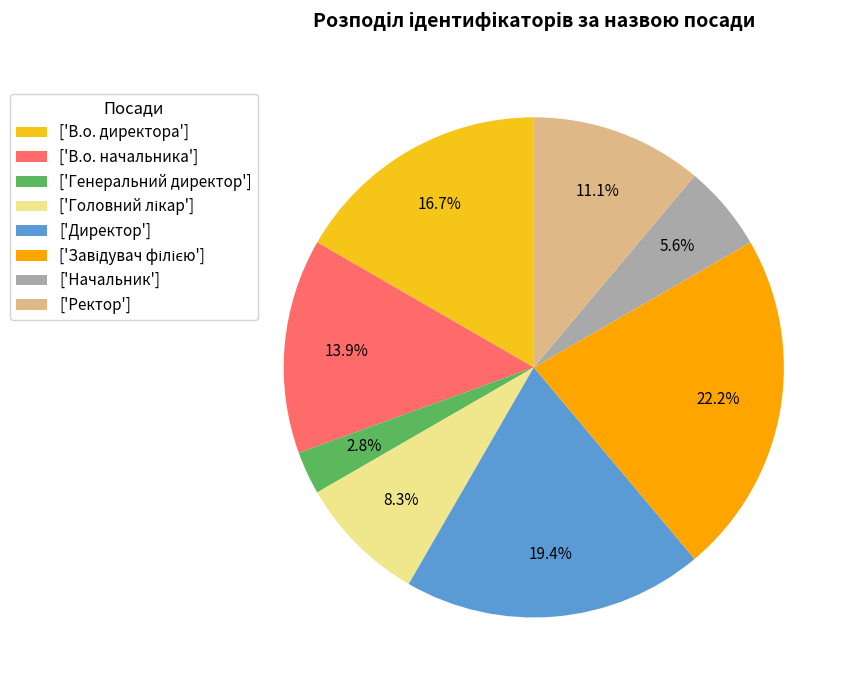

Approximately how many times larger is the value at ['Начальник'] compared to ['В.о. директора']?

0.3